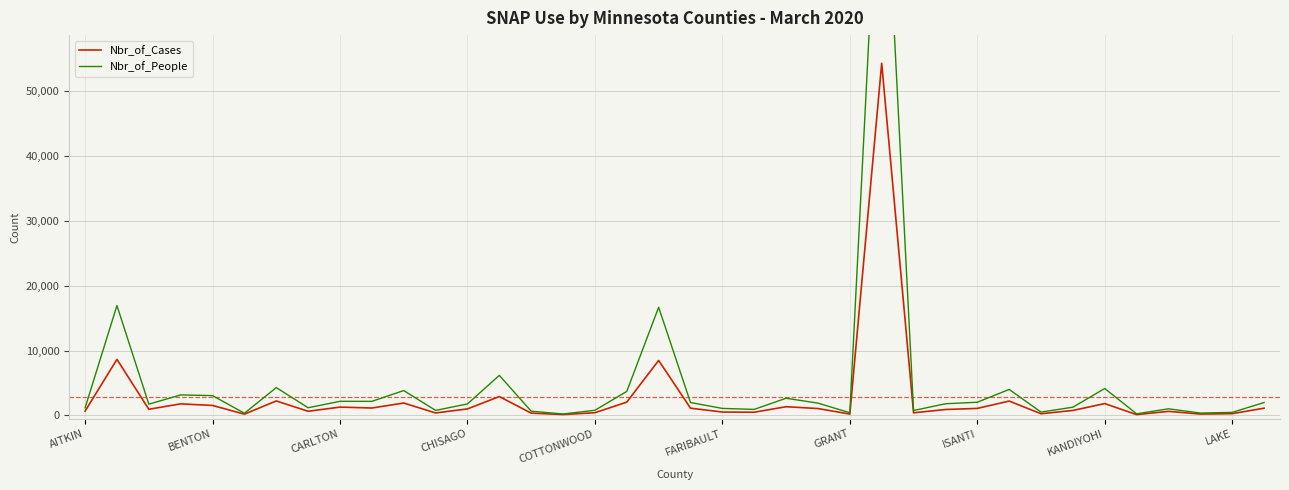

What is the maximum value for Nbr_of_Cases?

54314